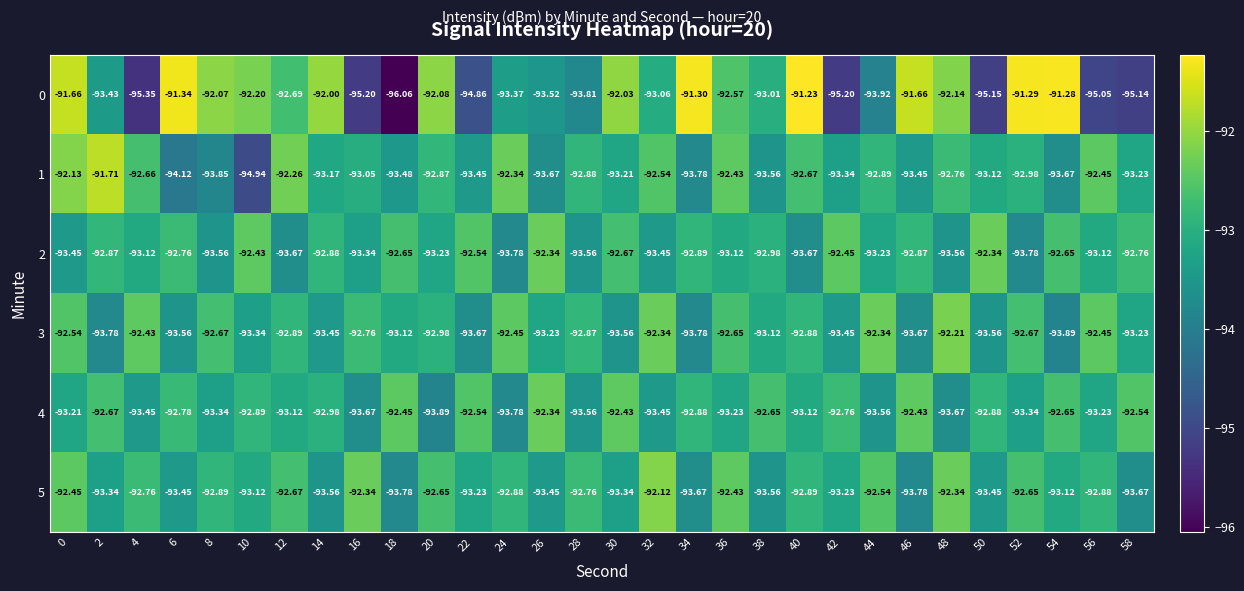

Is the value of 3 at 12 greater than the value of 1 at 8?

Yes